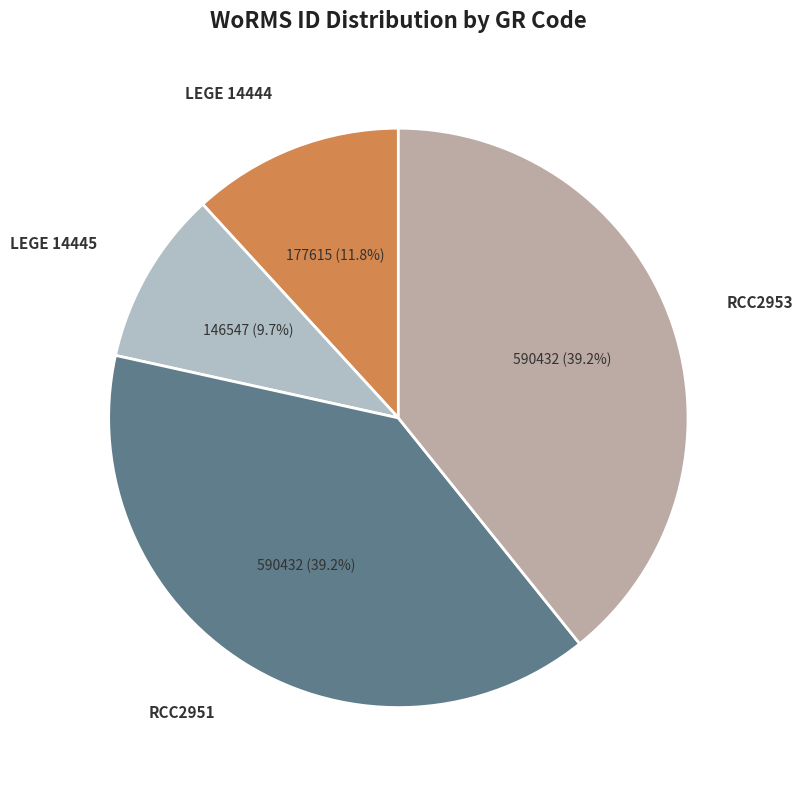

Is there a majority slice in this chart?

No